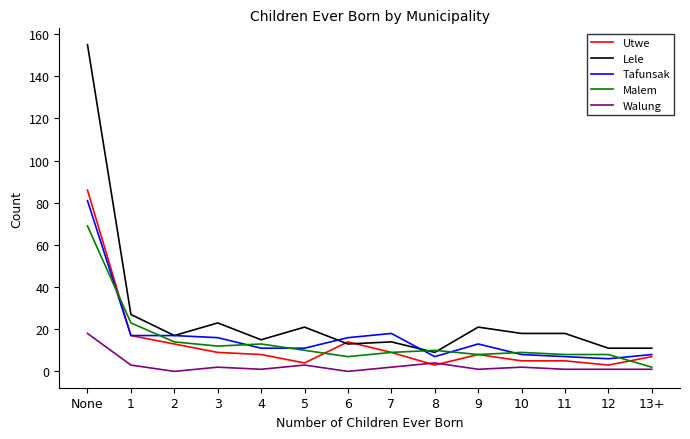

Count the number of data series in this chart.

5